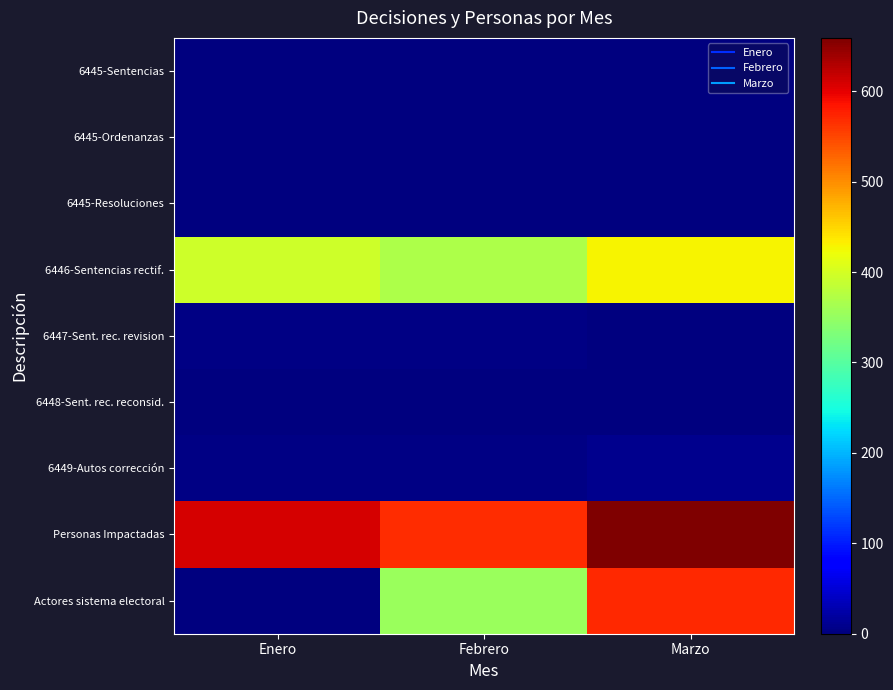

List the series in order of their peak value, lowest first.

6445-Resoluciones, 6448-Sent. rec. reconsid., 6445-Sentencias, 6445-Ordenanzas, 6447-Sent. rec. revision, 6449-Autos corrección, 6446-Sentencias rectif., Actores sistema electoral, Personas Impactadas